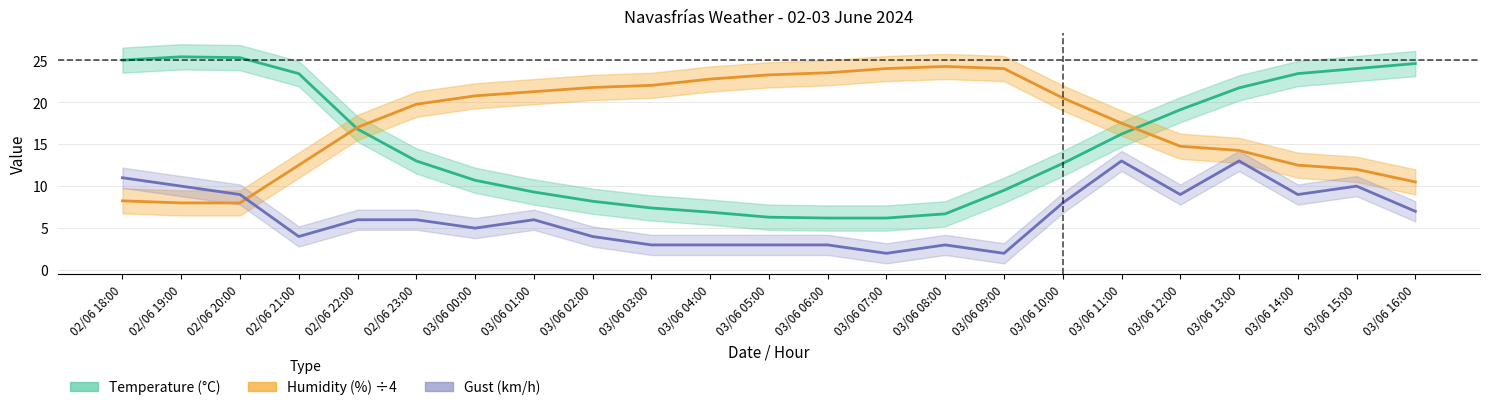

Between 03/06 07:00 and 03/06 13:00, which series saw the biggest shift?

Temperature (°C)